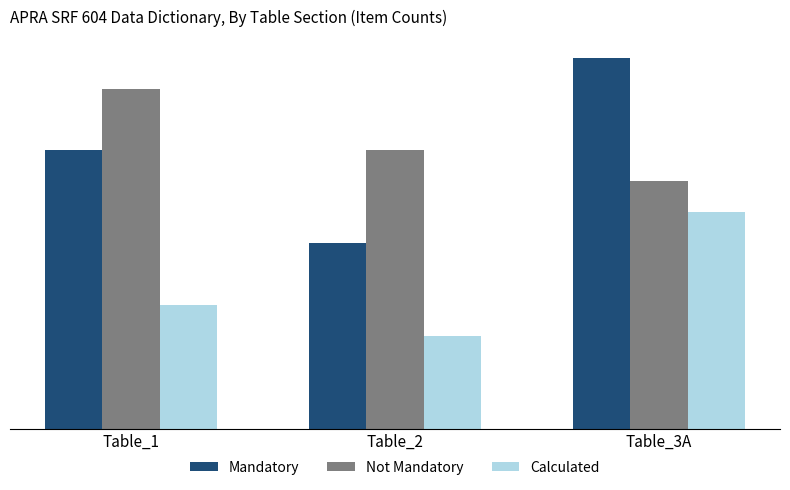

Reading left to right, transcribe all the data shown in this chart.

Mandatory: 18	12	24
Not Mandatory: 22	18	16
Calculated: 8	6	14